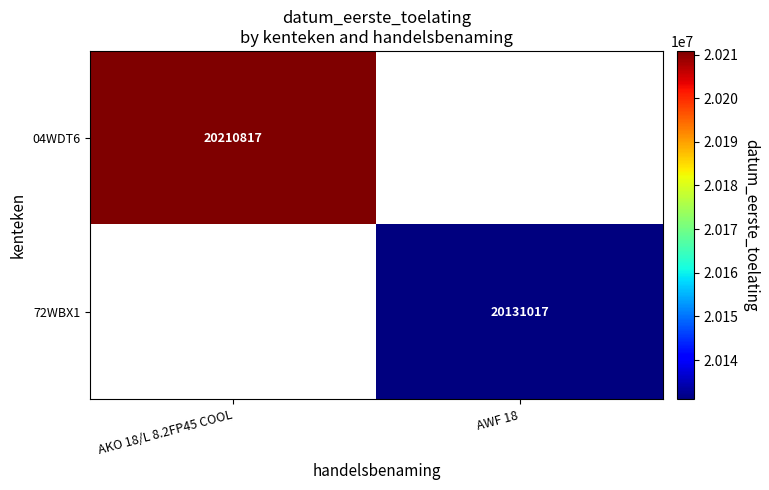

Which category has the lowest value across all series?

AWF 18